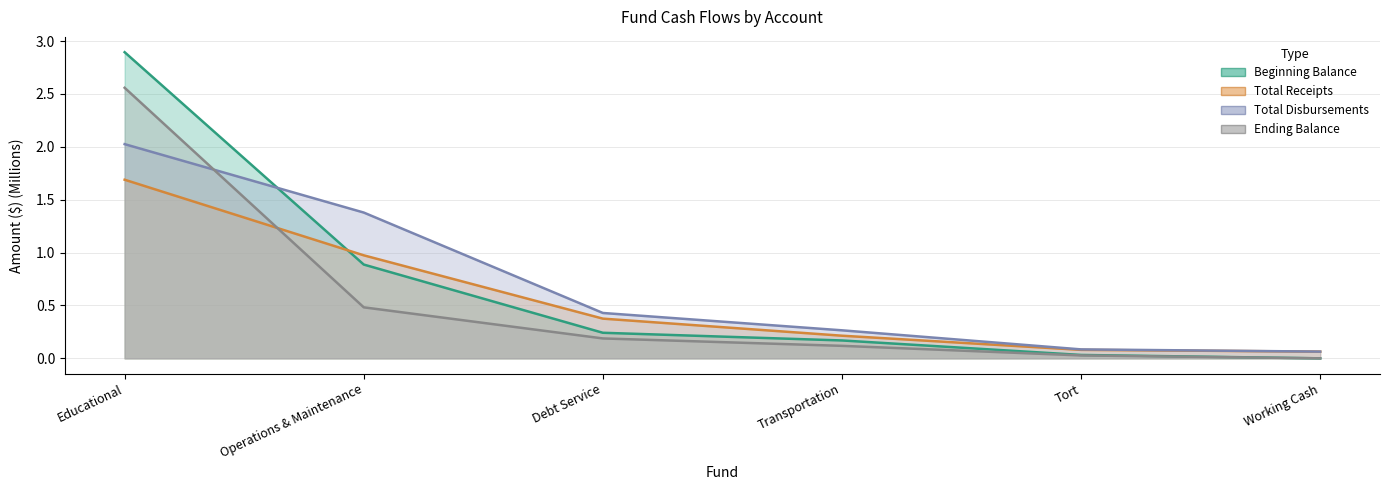

What is the difference between the Ending Balance values at Working Cash and Educational?

2.6